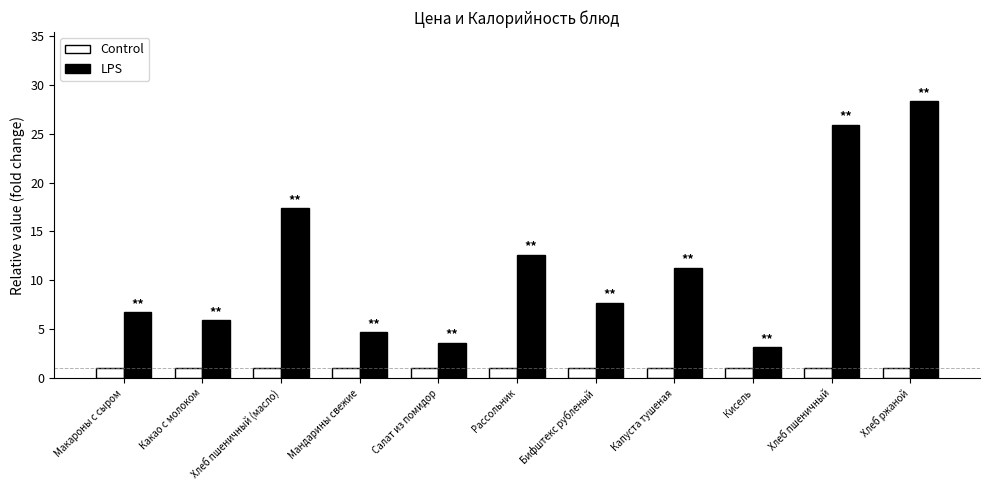

At Бифштекс рубленый, list the series in order from largest to smallest.

LPS, Control